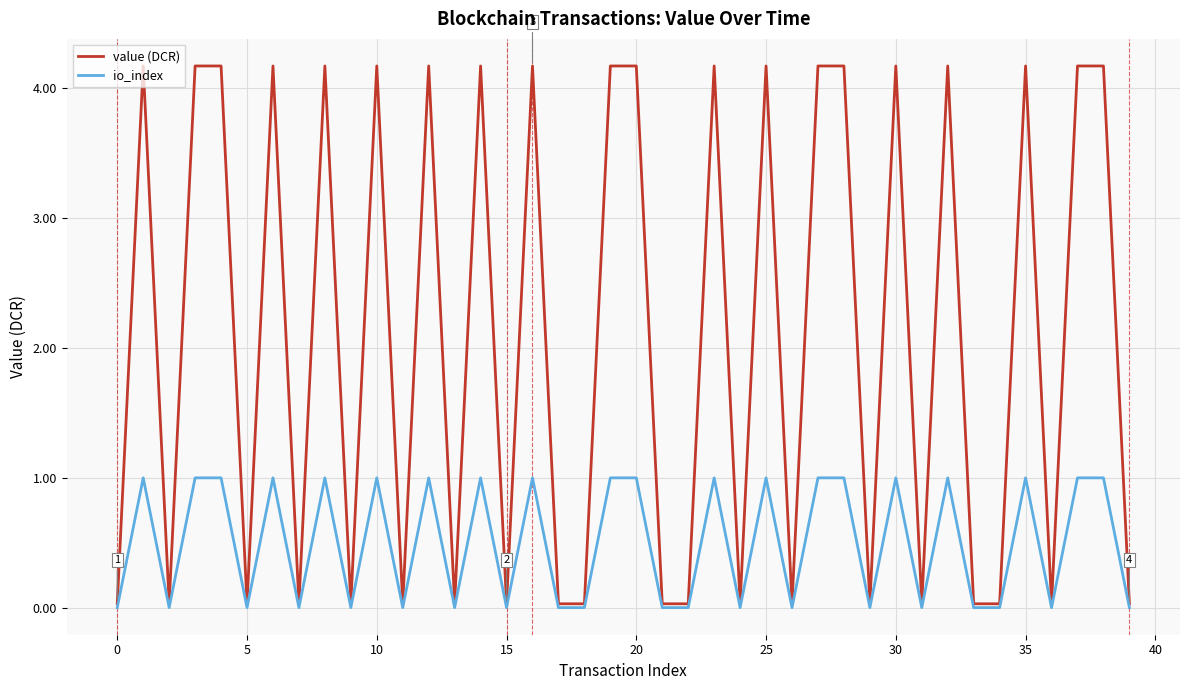

Does the chart have visible grid lines?

Yes